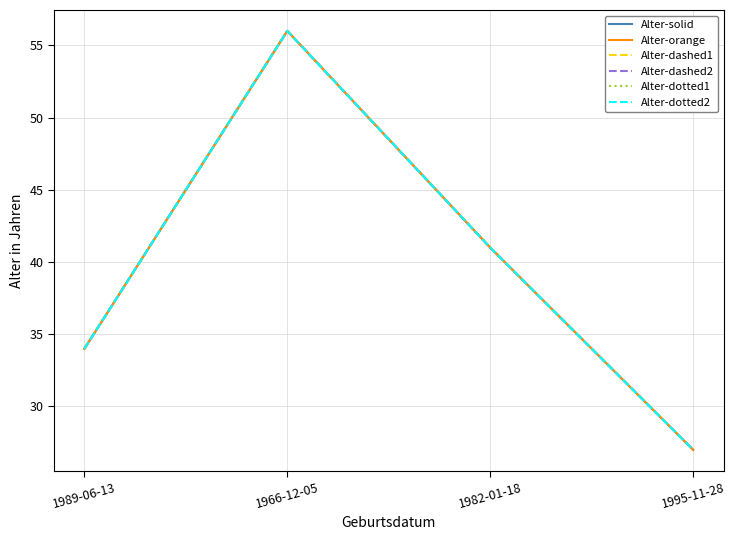

Is this an area chart (filled region under the line)?

No